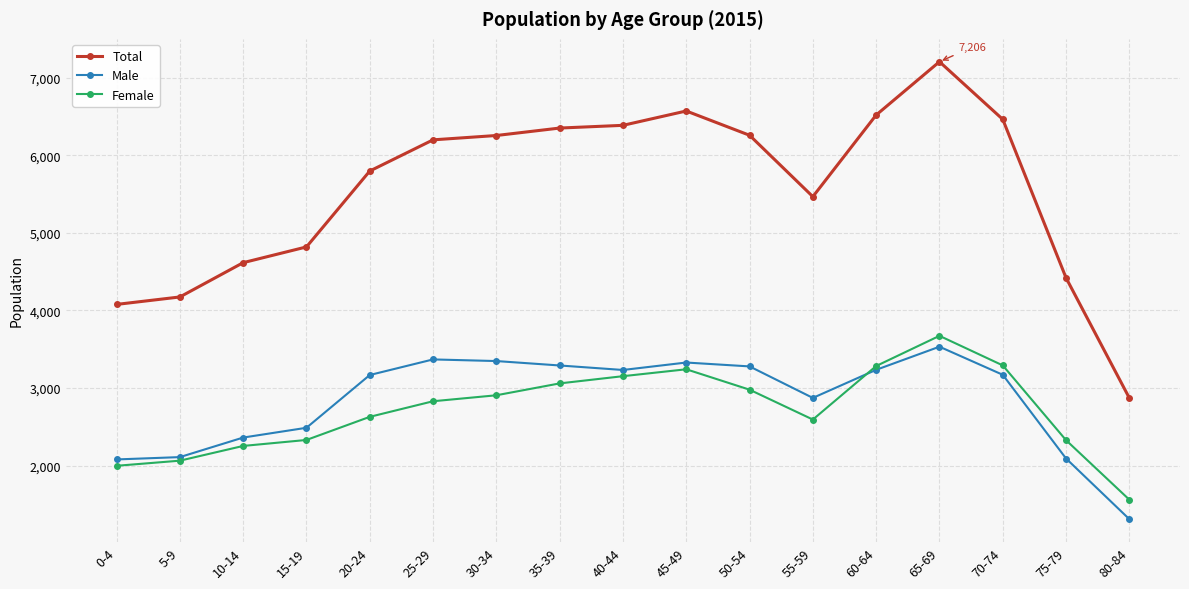

Is the value of Total at 20-24 greater than the value of Female at 0-4?

Yes